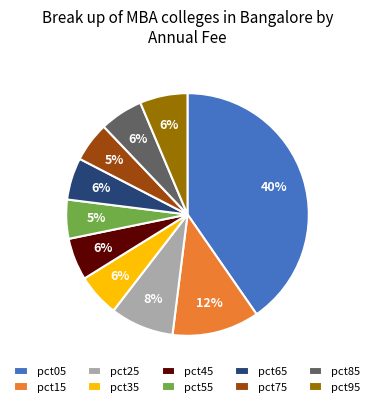

Is there a majority slice in this chart?

No